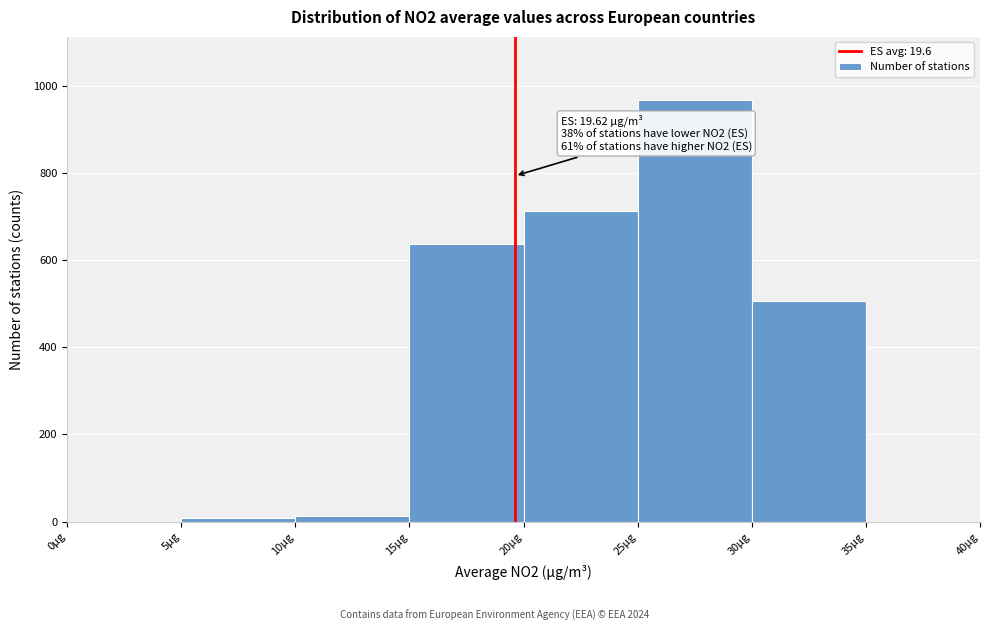

Which range on the x-axis has the tallest bar?

25 to 30